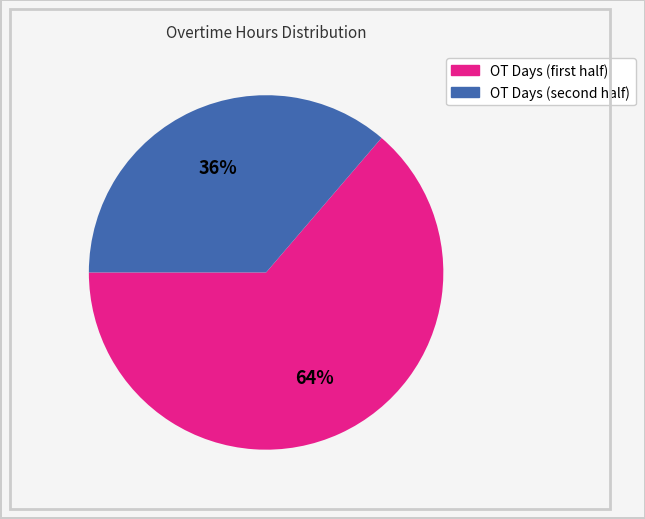

Count the number of slices in the pie.

2